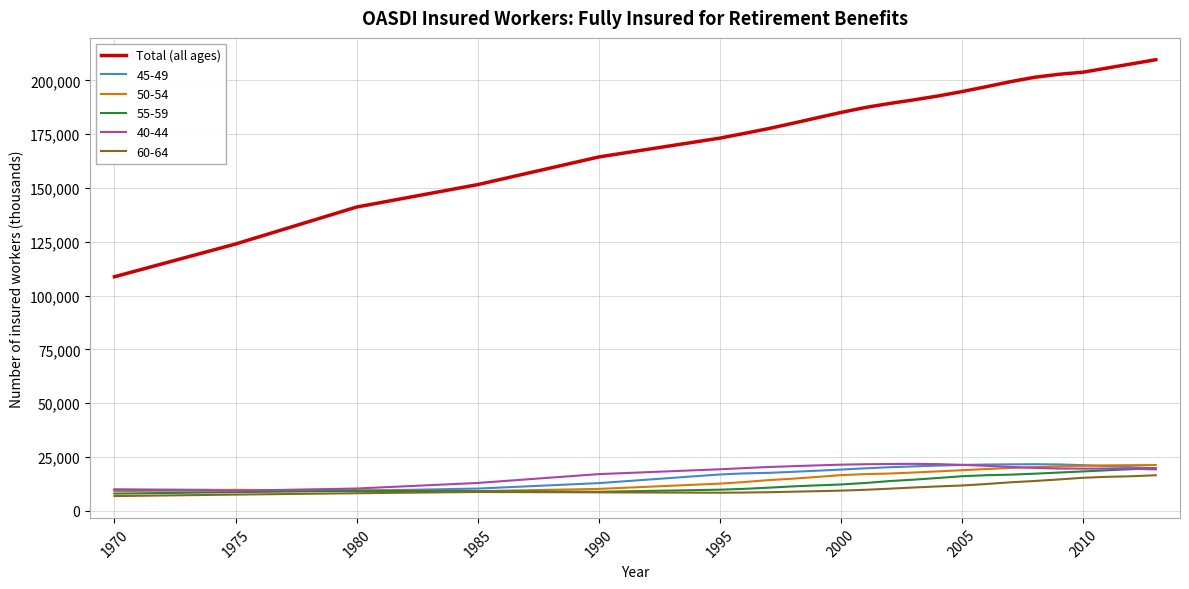

True or false: 60-64 and Total (all ages) cross at least once.

False